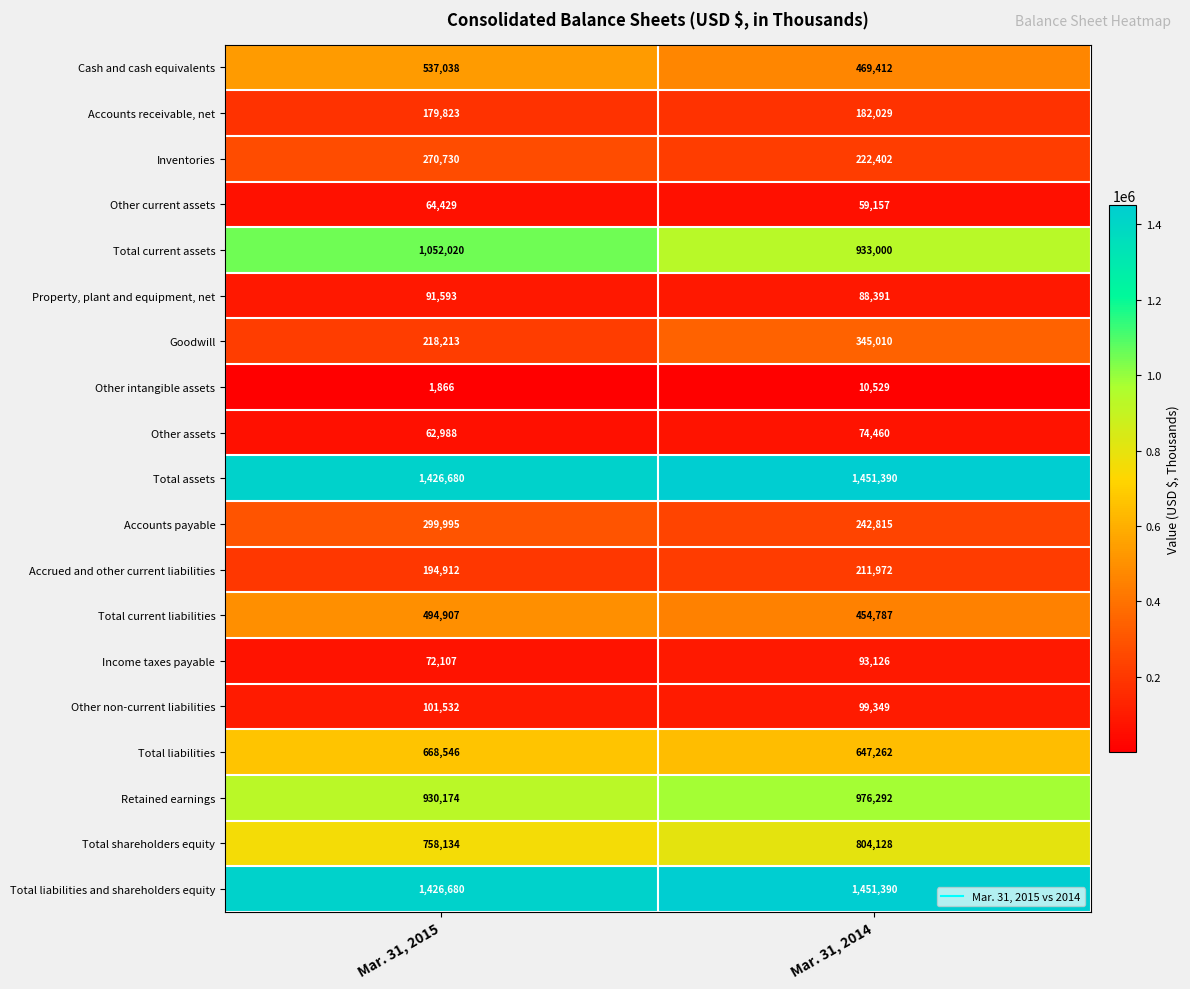

Which series changed the most between Mar. 31, 2015 and Mar. 31, 2014?

Goodwill